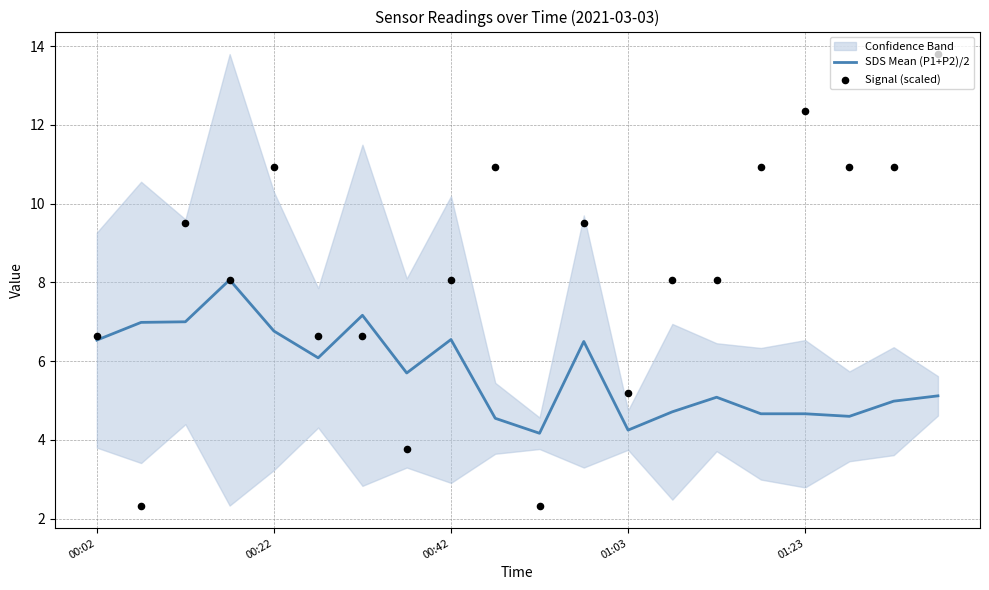

Which series has the widest spread of Y values?

Signal (scaled)